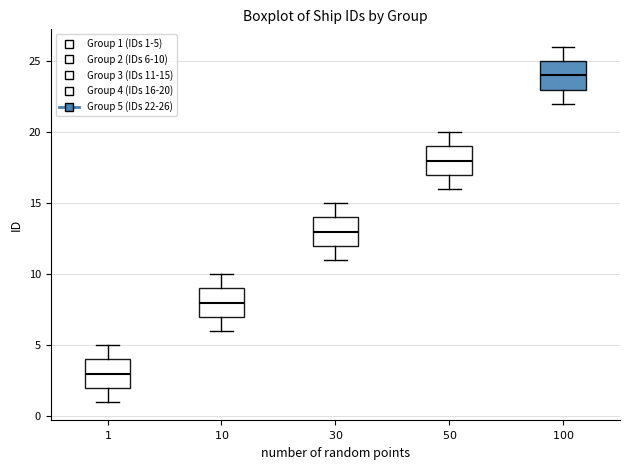

Where does the upper whisker of the box at x = $100$ end on the y-axis? The values are not printed on the chart, so give them approximately, as read against the axis.

26